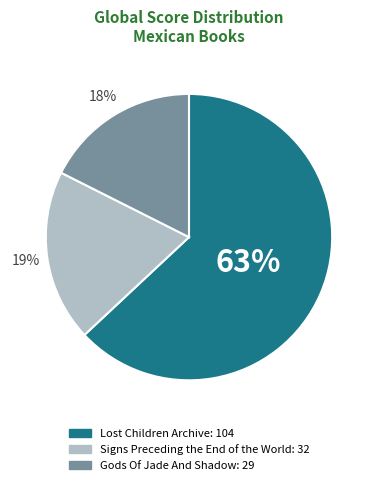

To the nearest percent, what is the difference between the largest and smallest slice percentages?

45%